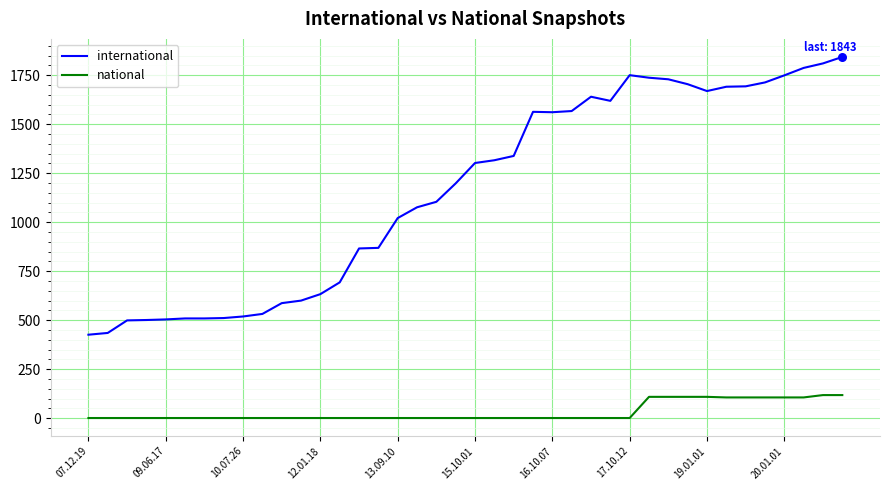

Which series has the largest total across all categories?

international